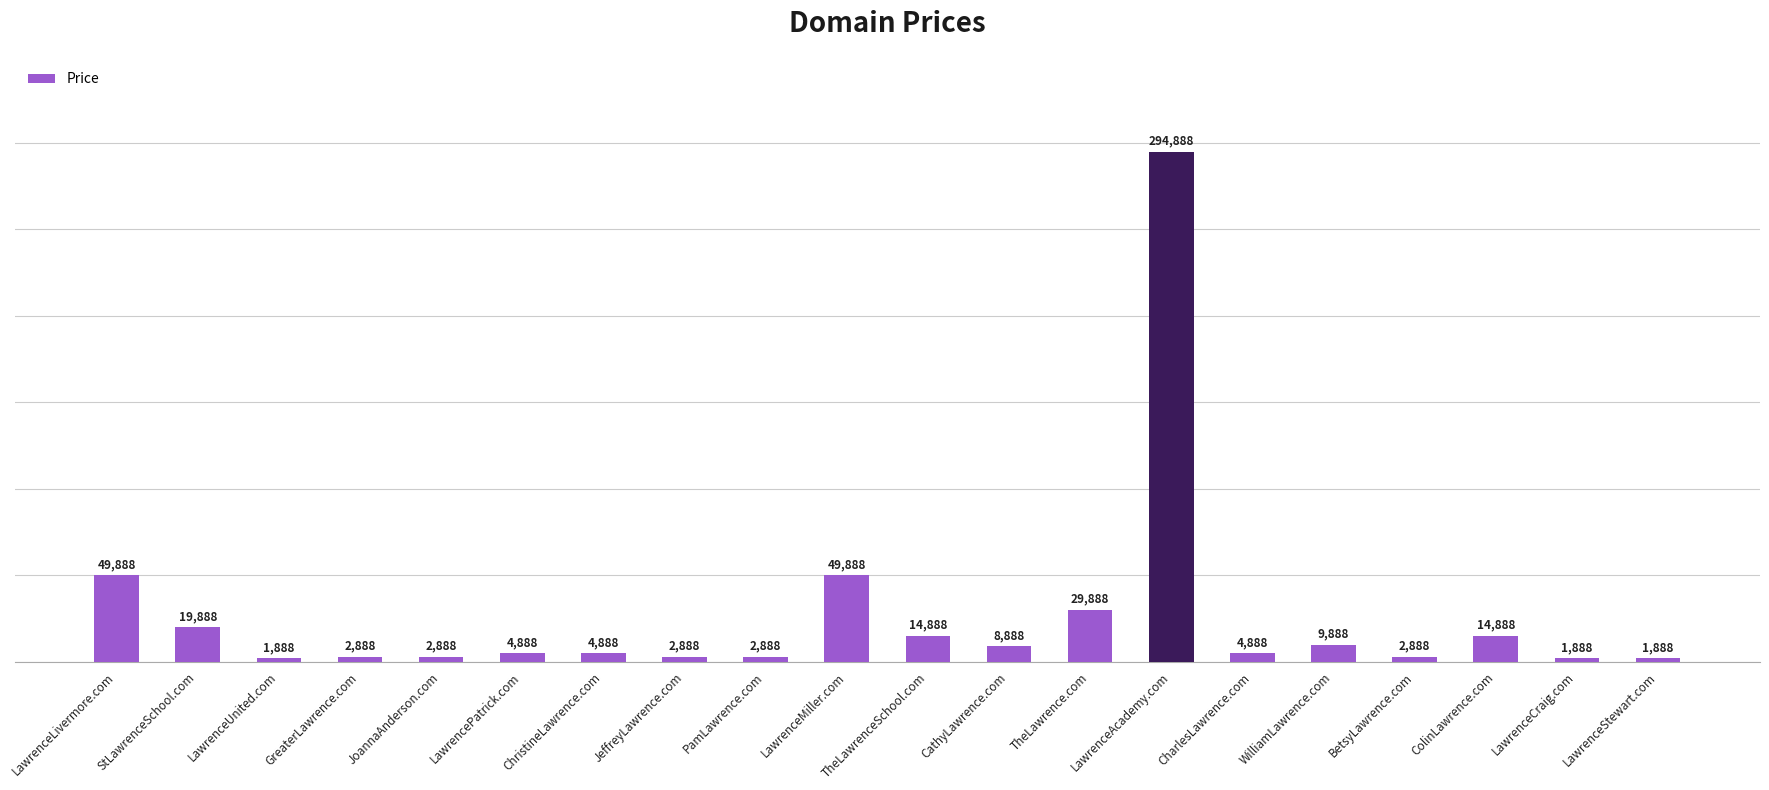

What is the average value?

26388